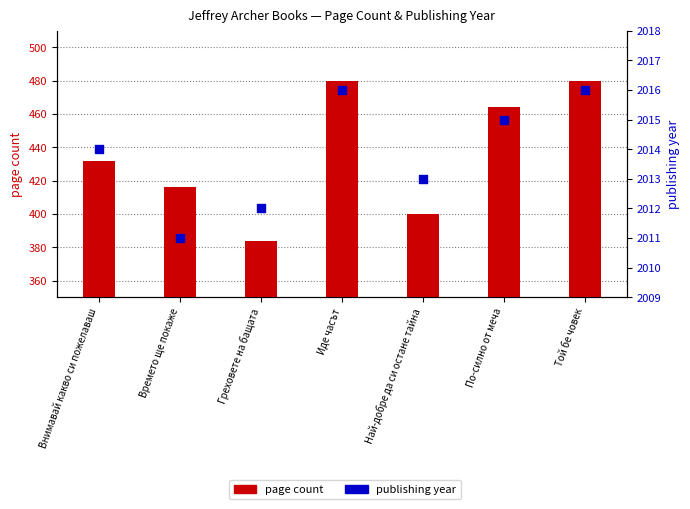

What is the total value across all series at Иде часът?

2496